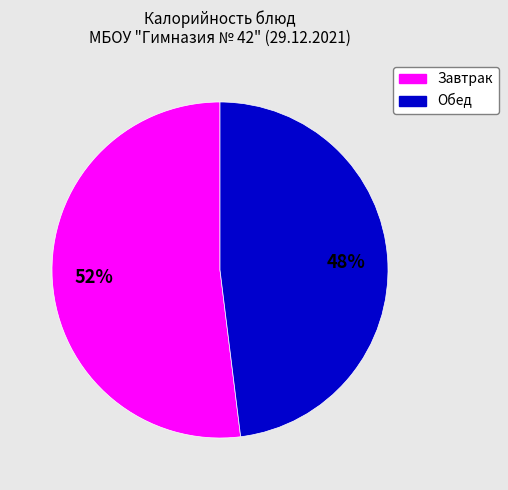

Does any single category account for the majority?

Yes